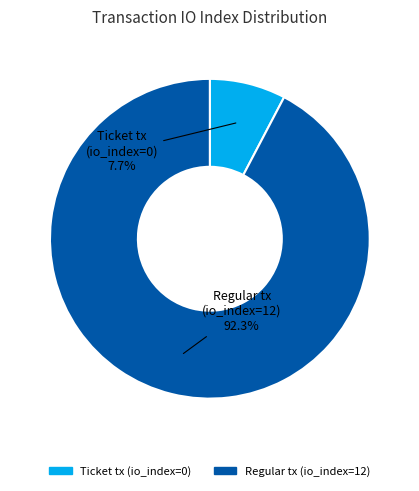

What is the largest slice in the pie chart?

Regular tx (io_index=12)